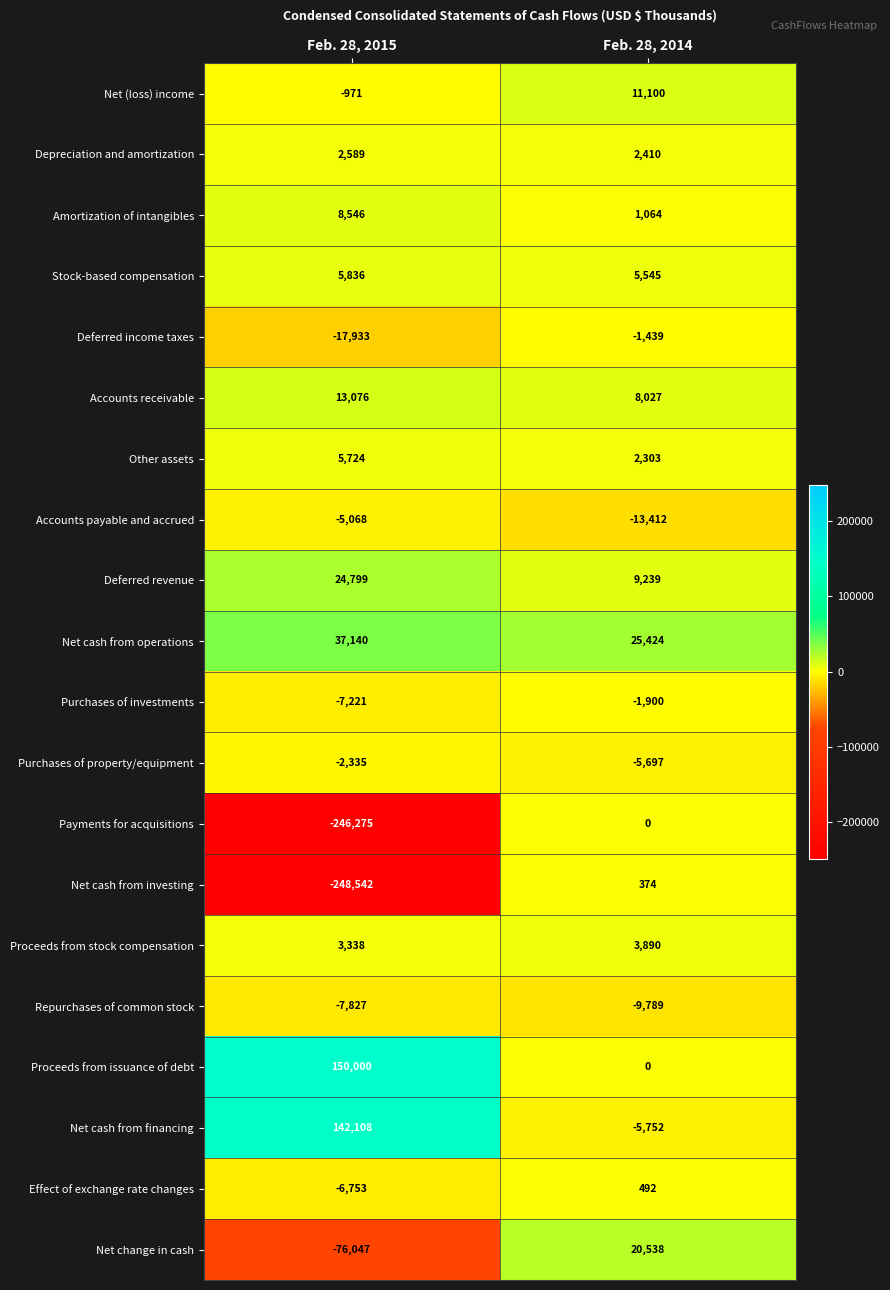

At which label is Effect of exchange rate changes closest to -3130?

Feb. 28, 2014